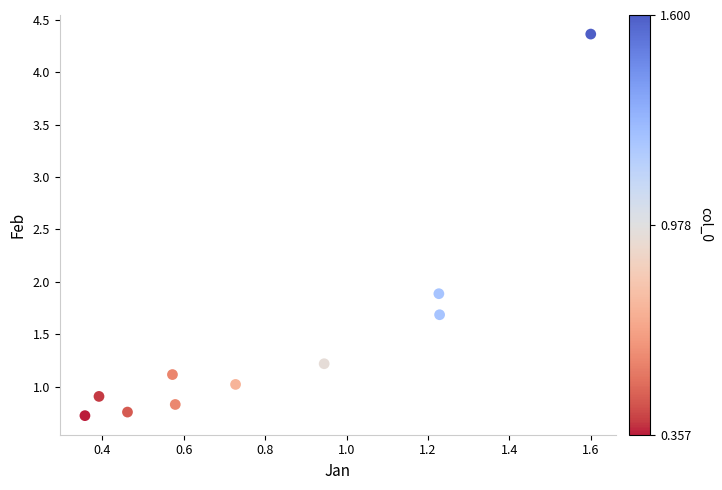

What Y value in the scatter plot is closest to 2?

1.9